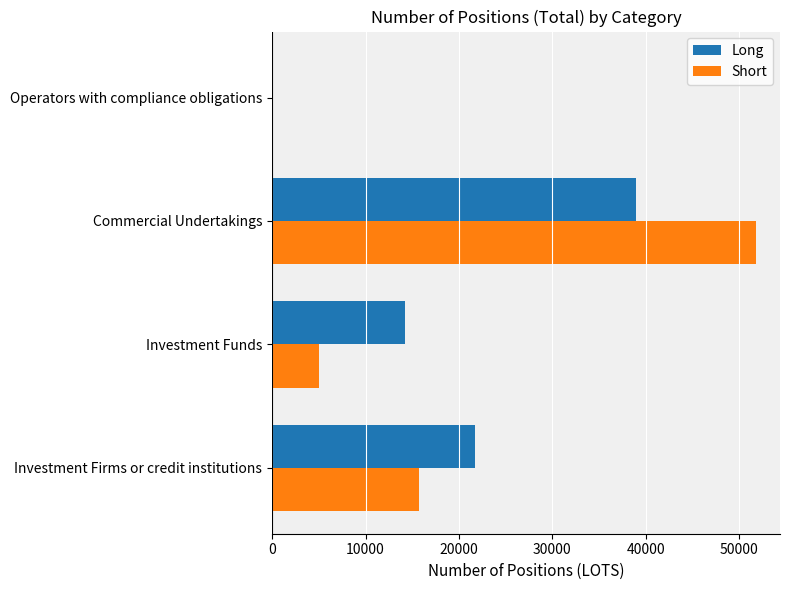

Between Investment Funds and Commercial Undertakings, which series saw the biggest shift?

Short